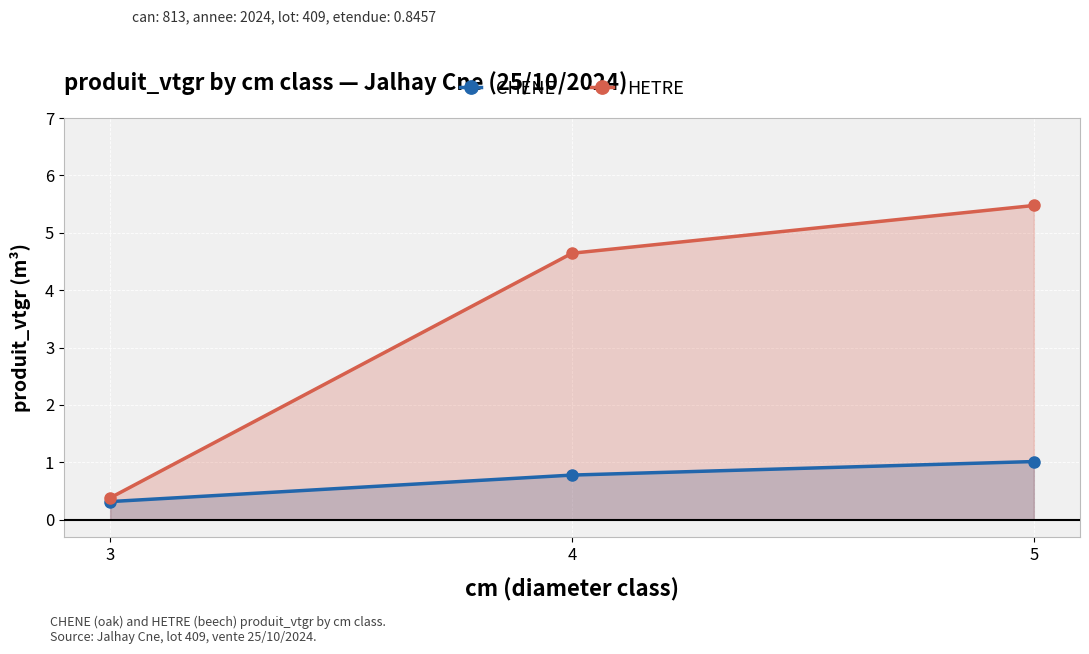

Rank the series by their average value, from lowest to highest.

CHENE, HETRE